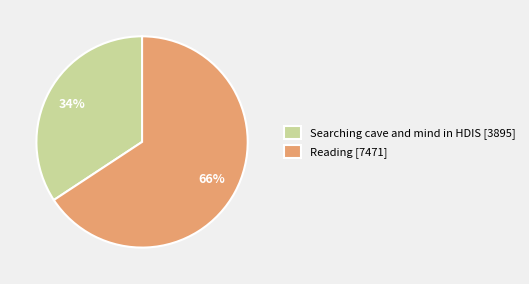

How many segments does this pie chart have?

2